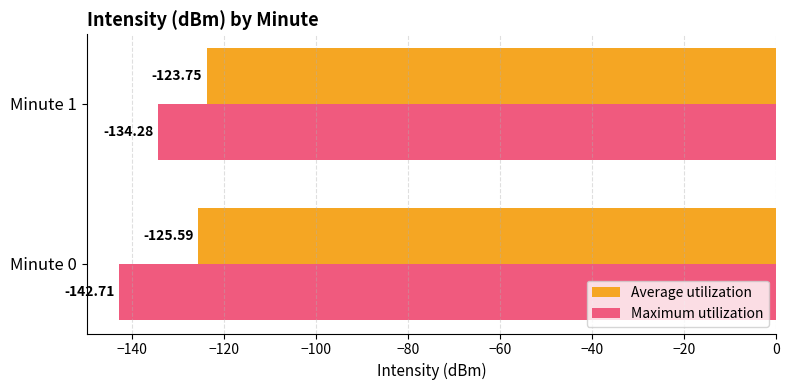

Which series changed the most between Minute 0 and Minute 1?

Maximum utilization